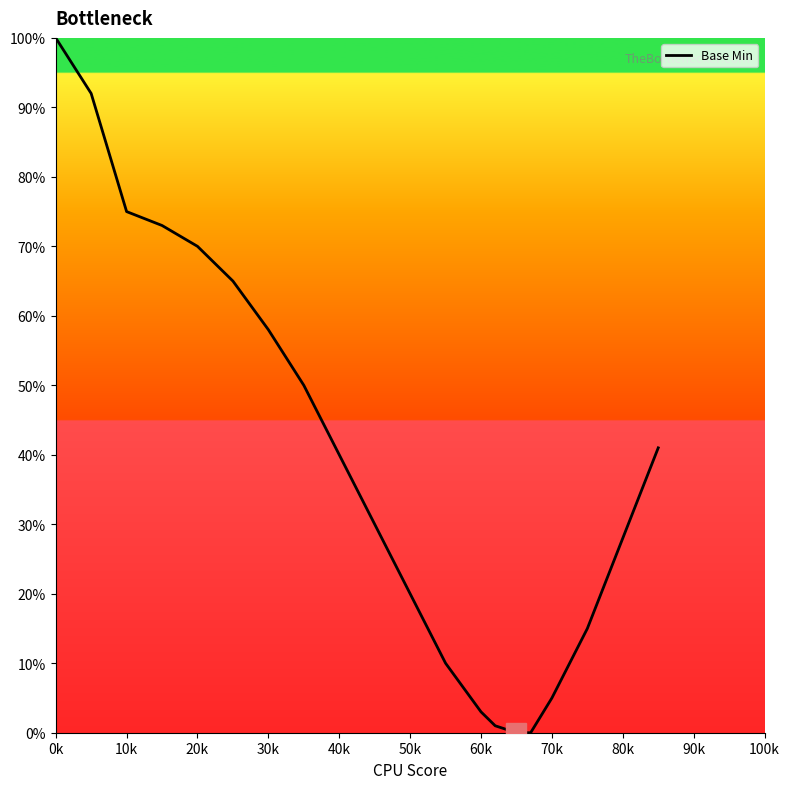

What is the difference between the maximum and minimum values?

100